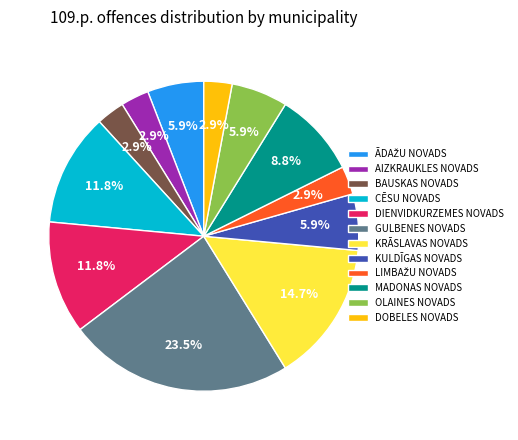

True or false: KRĀSLAVAS NOVADS accounts for 15% of the total.

True